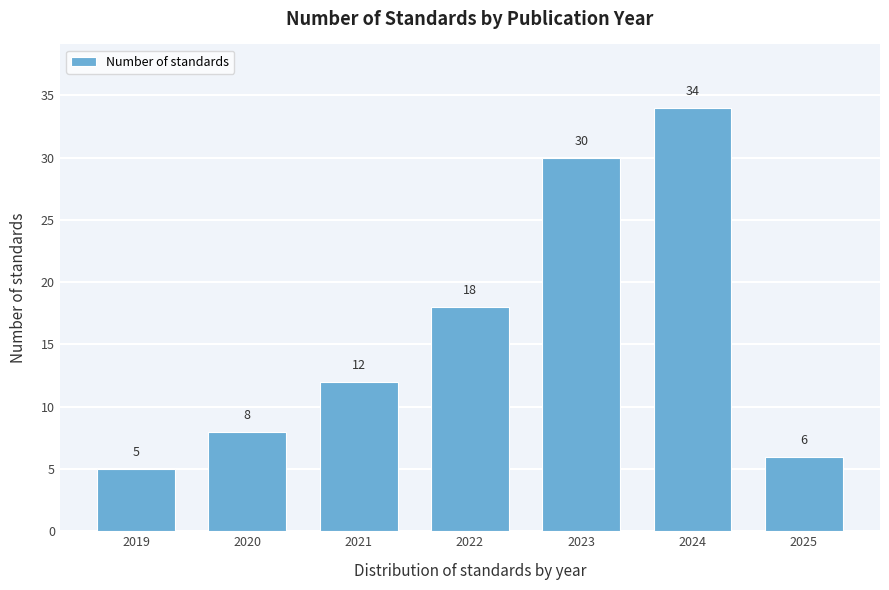

Reading right to left, extract all data points from this chart.

6	34	30	18	12	8	5